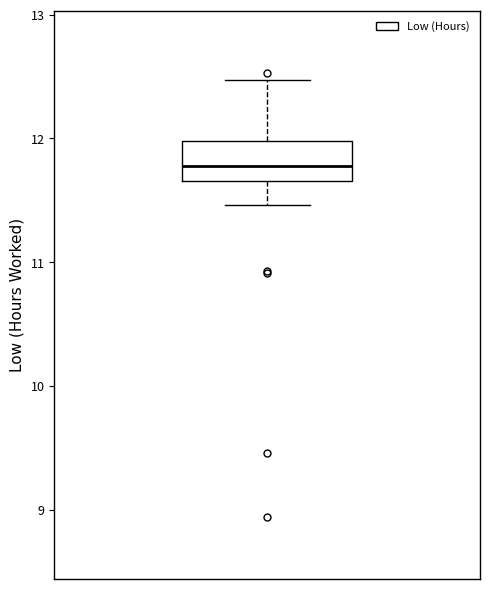

Read this box plot against the y-axis: the position of the median line, the range covered by the box, and the ends of both whiskers. The values are not printed on the chart, so give them approximately, as read against the axis.

median 11.8, box 11.7 to 12.0, whiskers 11.5 to 12.5